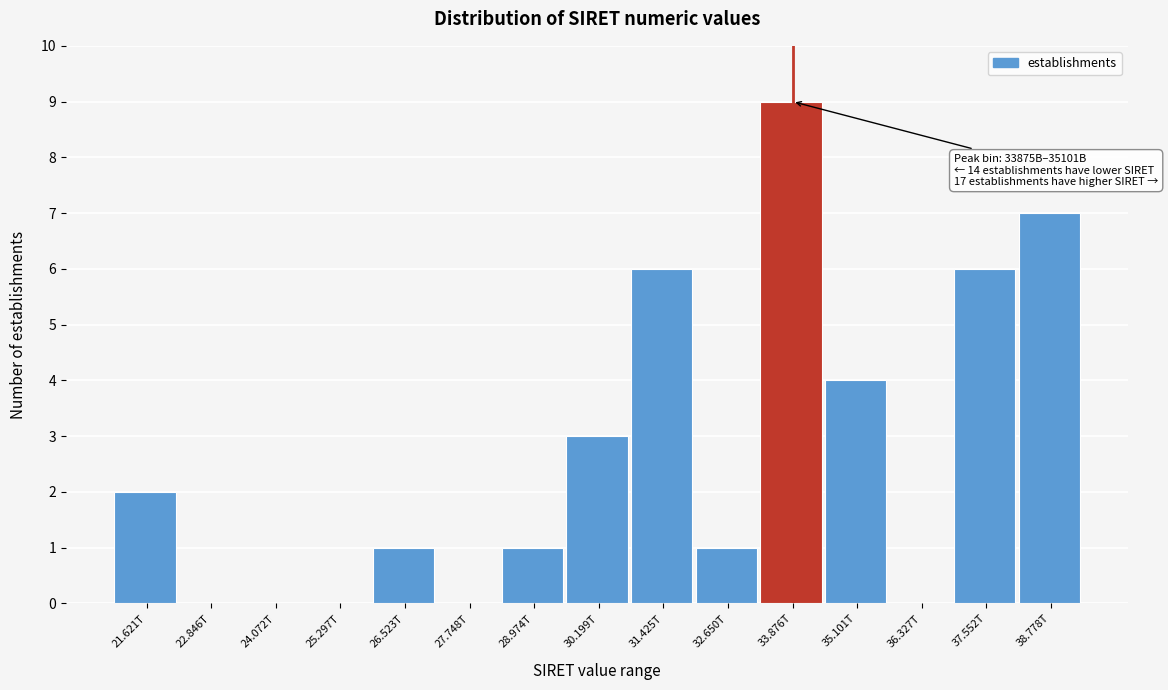

Reading left to right, transcribe all the data shown in this chart.

21.621T=2	22.846T=0	24.072T=0	25.297T=0	26.523T=1	27.748T=0	28.974T=1	30.199T=3	31.425T=6	32.650T=1	33.876T=9	35.101T=4	36.327T=0	37.552T=6	38.778T=7